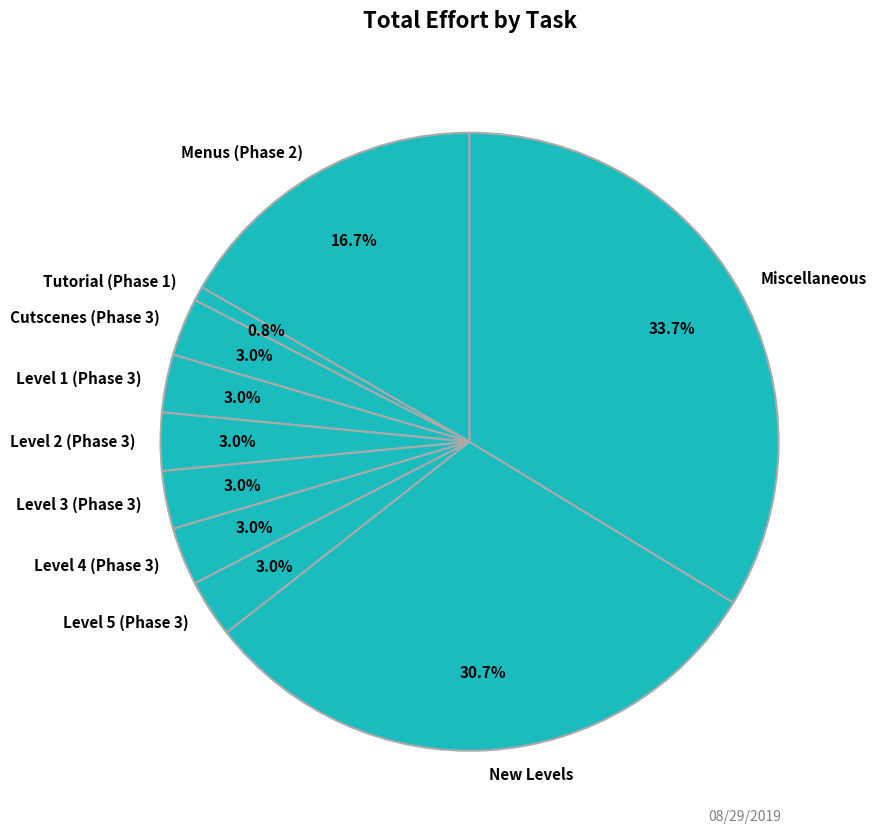

Is there a majority slice in this chart?

No